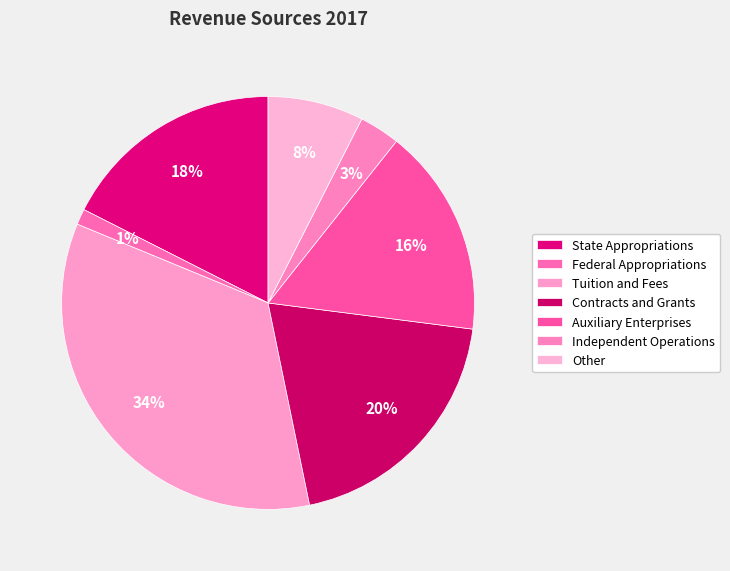

The Auxiliary Enterprises slice represents 10% of the pie. True or false?

False